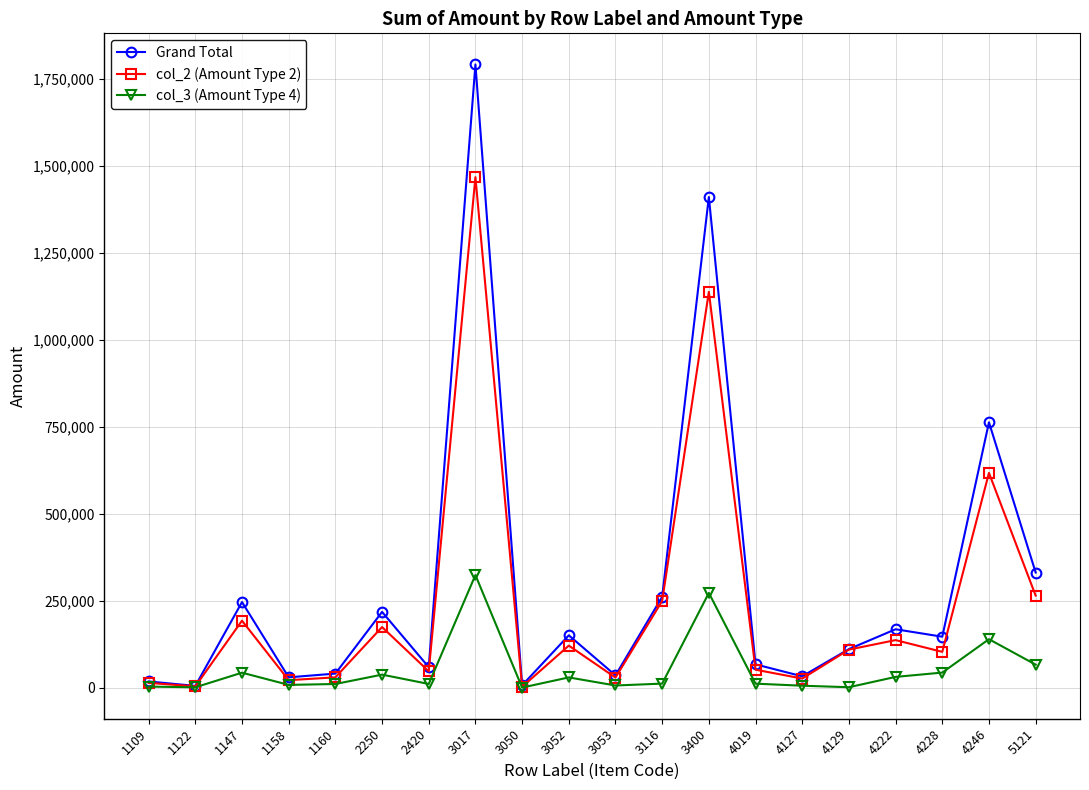

Where is the first local maximum for Grand Total?

1147